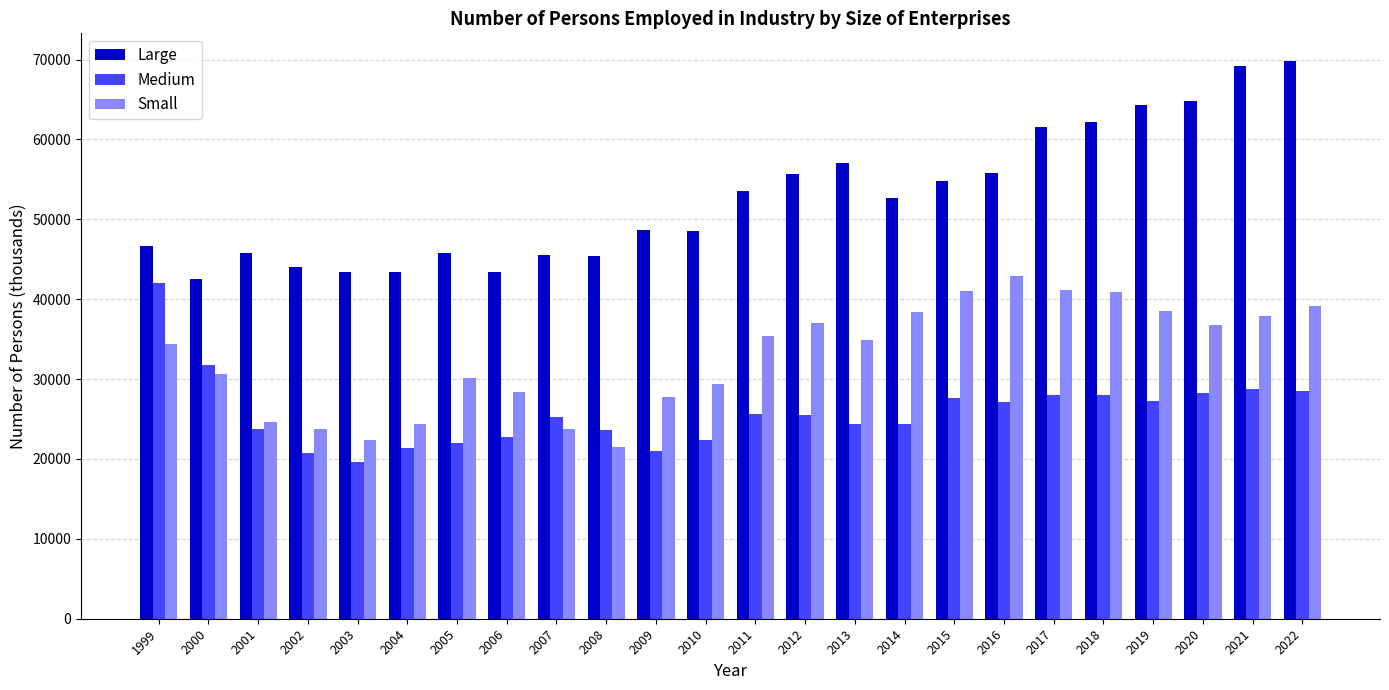

How many values in the Small series are below 34903?

12